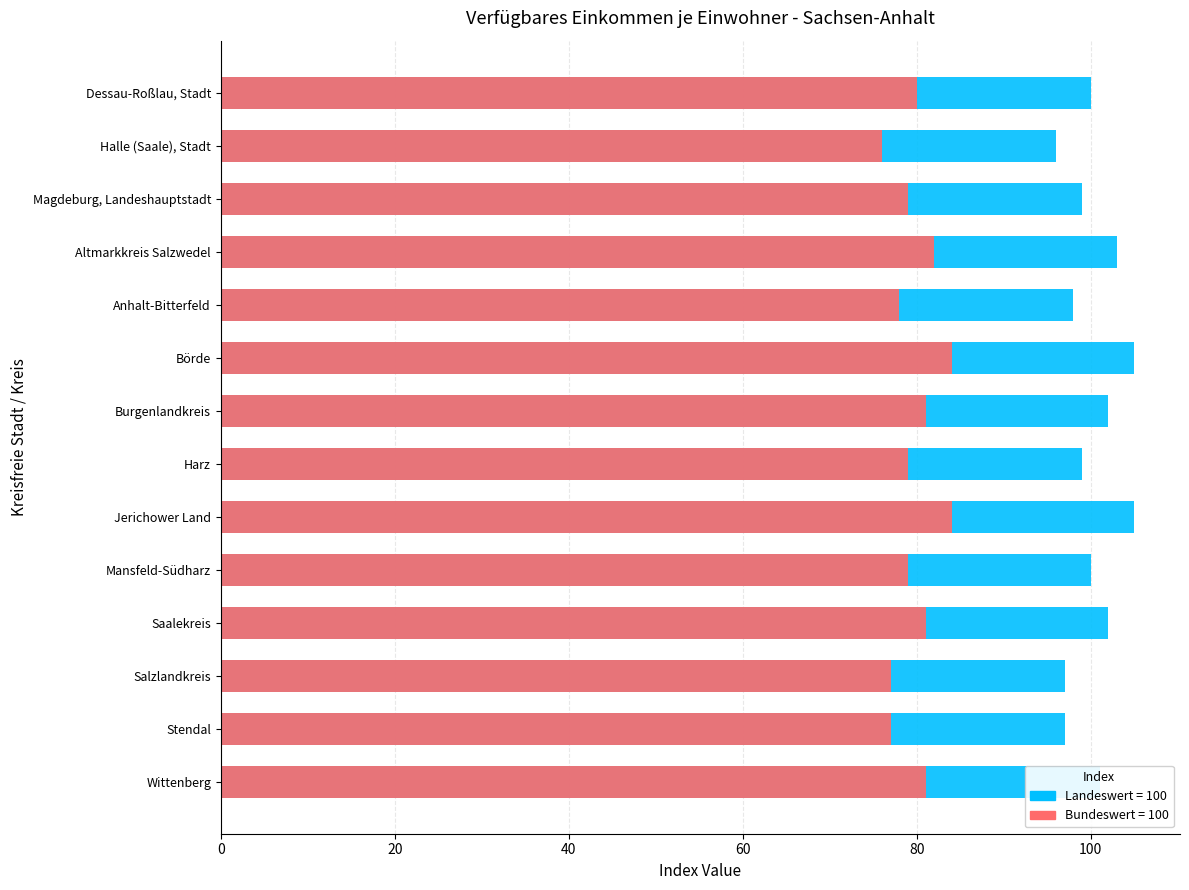

Is it true that Landeswert = 100 equals 100 at Mansfeld-Südharz?

True